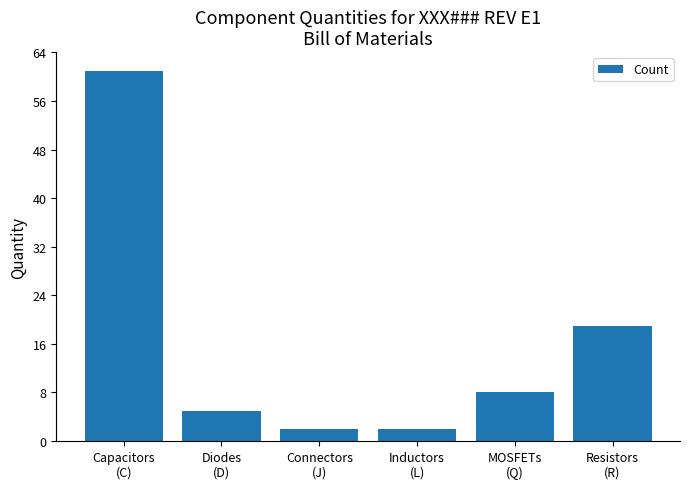

What is the difference between the maximum and second lowest values?

59